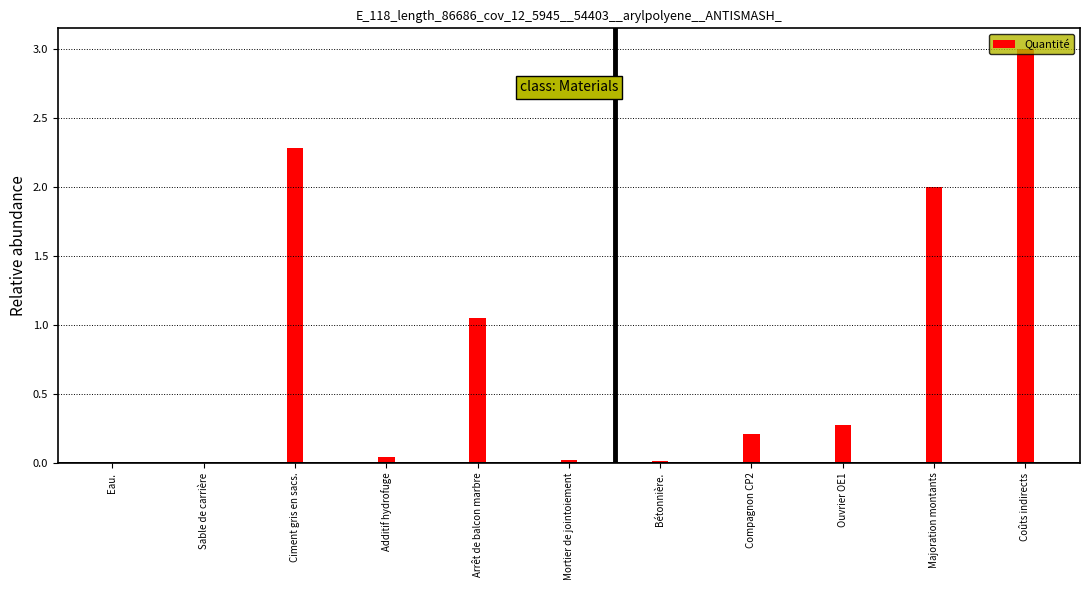

Which has a higher value, Additif hydrofuge or Arrêt de balcon marbre?

Arrêt de balcon marbre